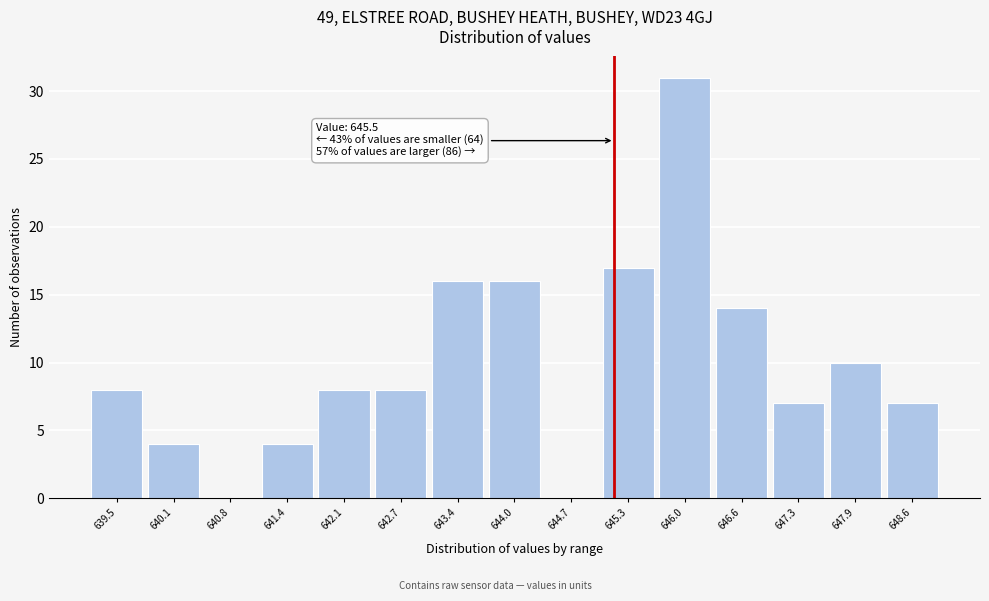

Reading left to right, transcribe all the data shown in this chart.

639.5=8	640.1=4	640.8=0	641.4=4	642.1=8	642.7=8	643.4=16	644.0=16	644.7=0	645.3=17	646.0=31	646.6=14	647.3=7	647.9=10	648.6=7